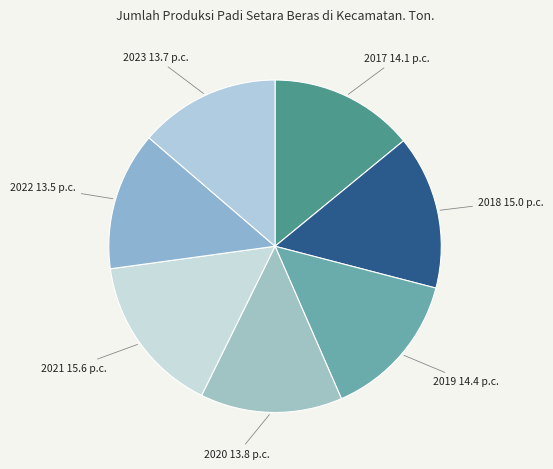

True or false: 2018 15.0 p.c. accounts for 15% of the total.

True